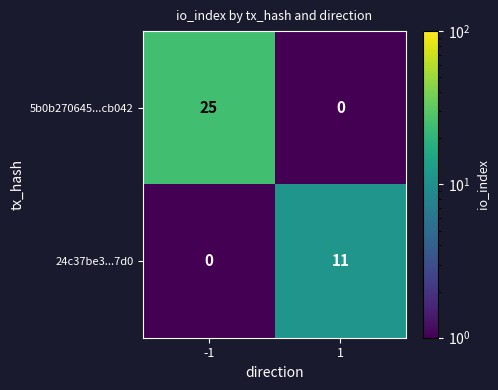

What is the sum of all 5b0b270645...cb042 values?

25